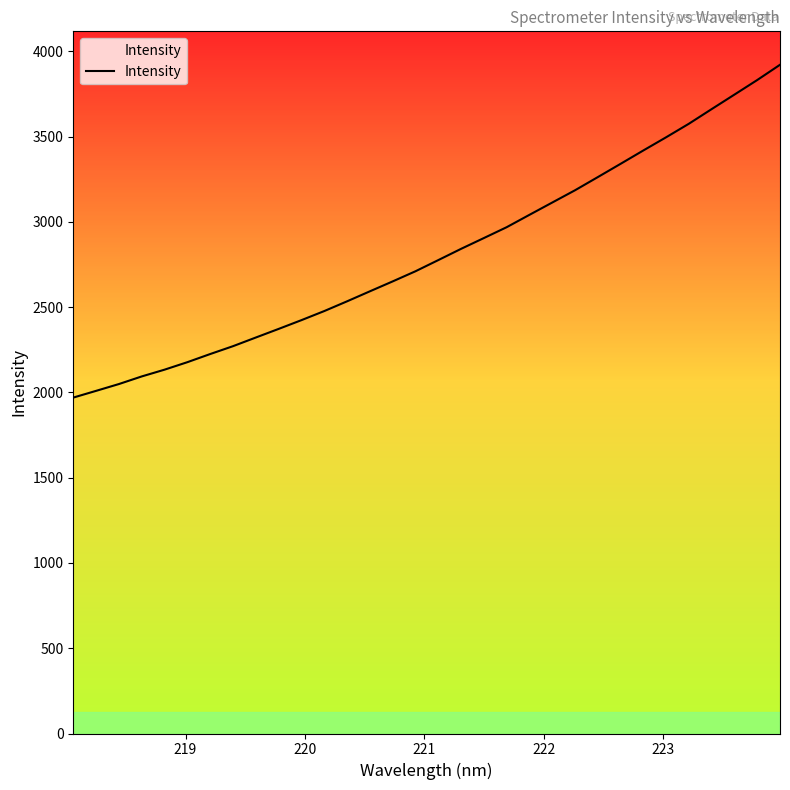

What is the difference between the maximum and minimum values?

1951.4